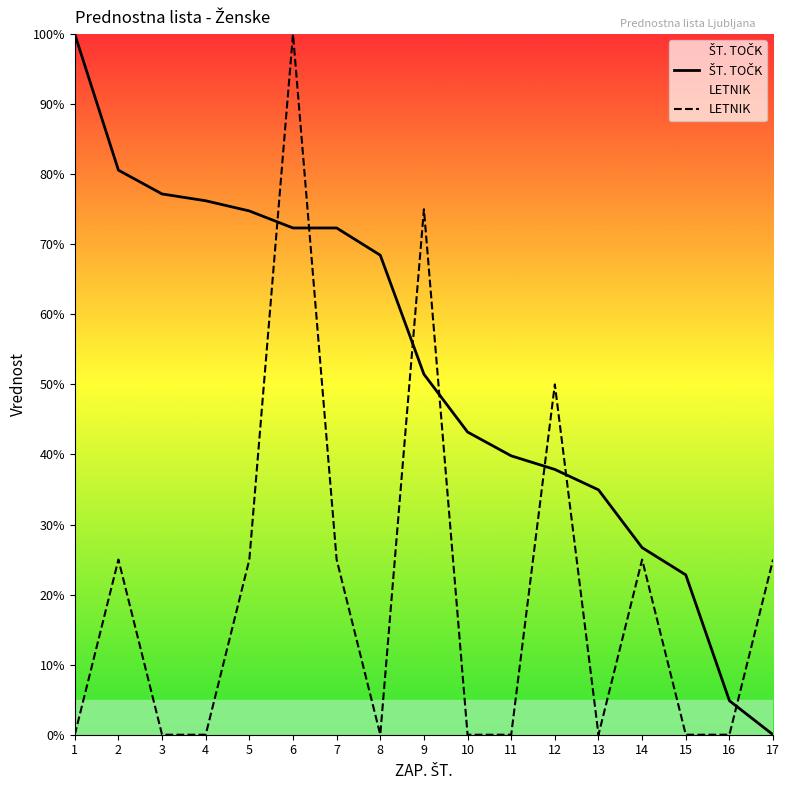

The value of LETNIK at 11 is -35.9. True or false?

False